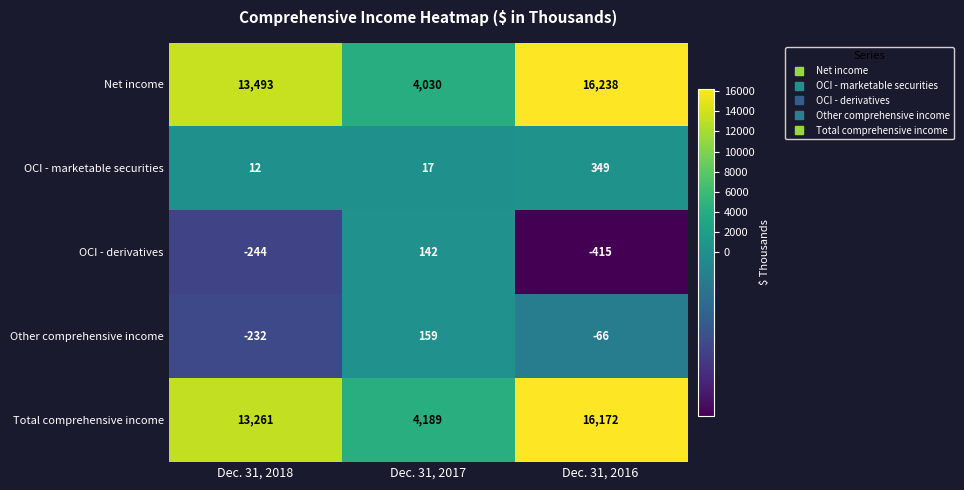

What is the difference between the highest and lowest values at Dec. 31, 2016?

16653